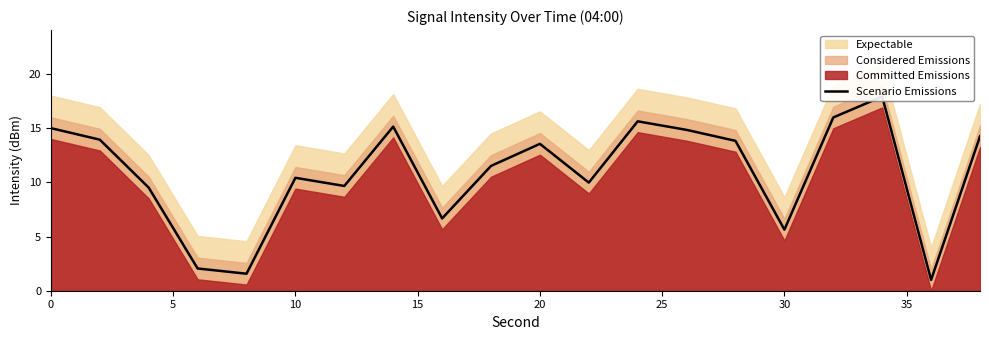

What is the greatest value displayed?

17.9